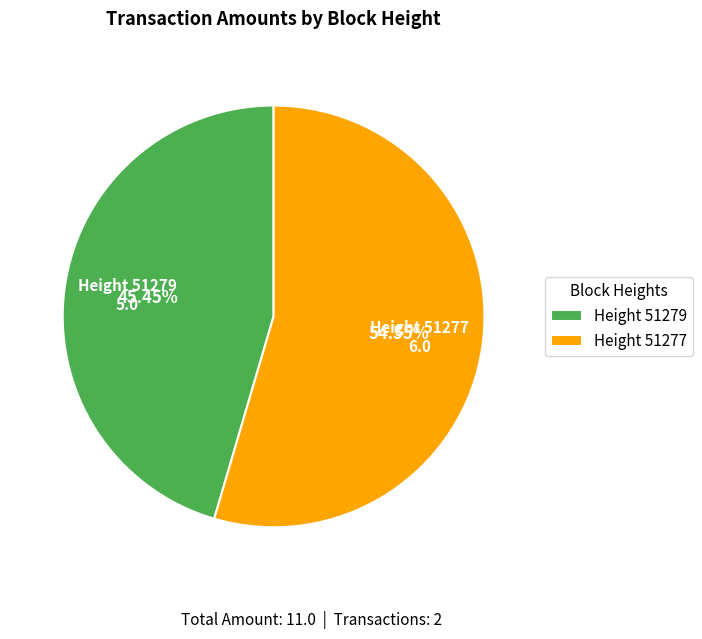

Does any single category account for the majority?

Yes